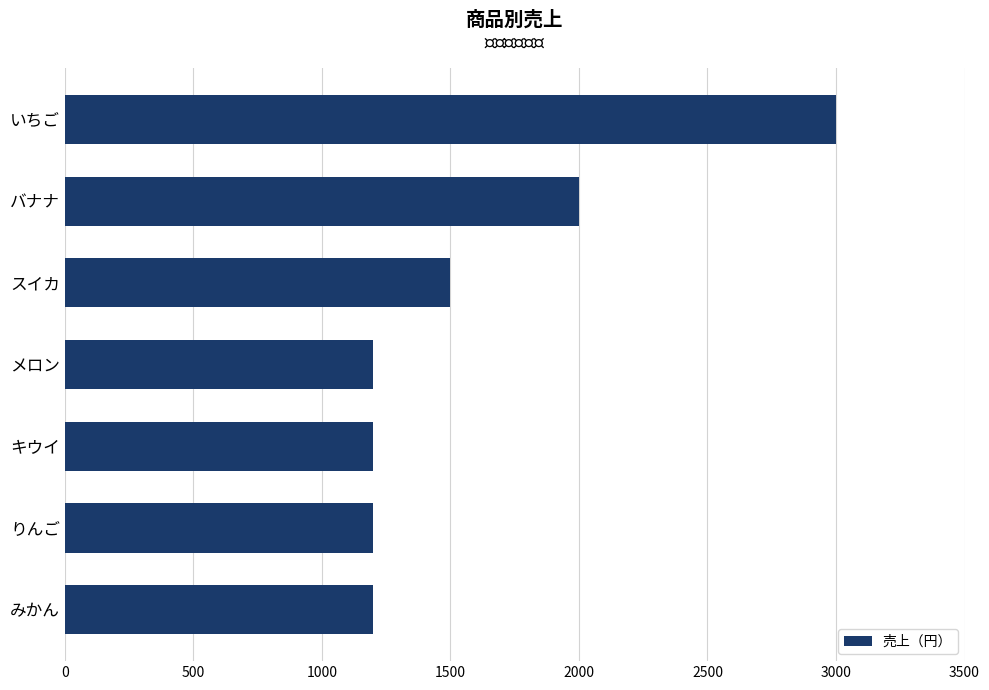

Which category has the highest value across all series?

いちご